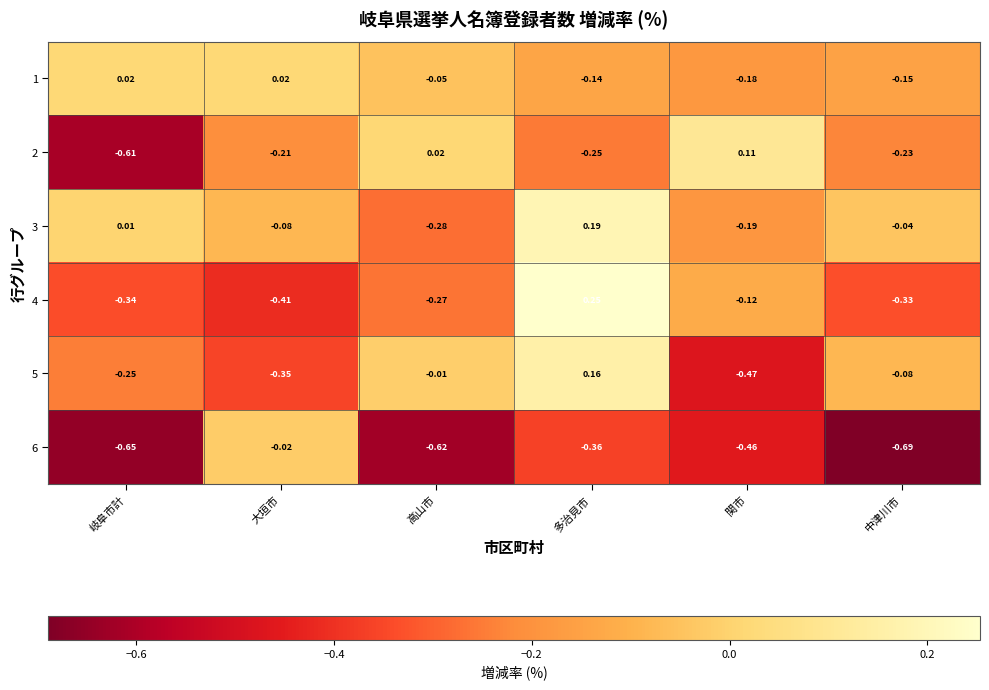

Which category has the highest value across all series?

多治見市